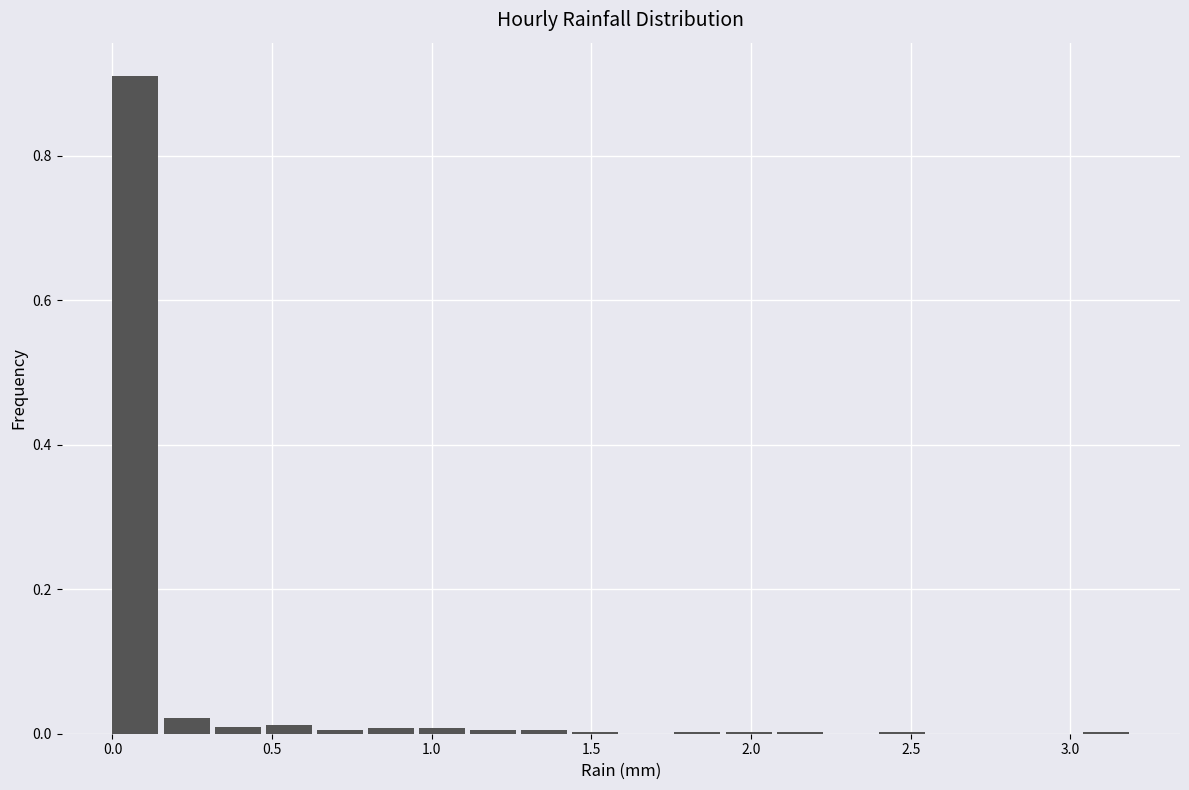

Read against the x-axis, roughly where is the centre of the tallest bar?

0.05